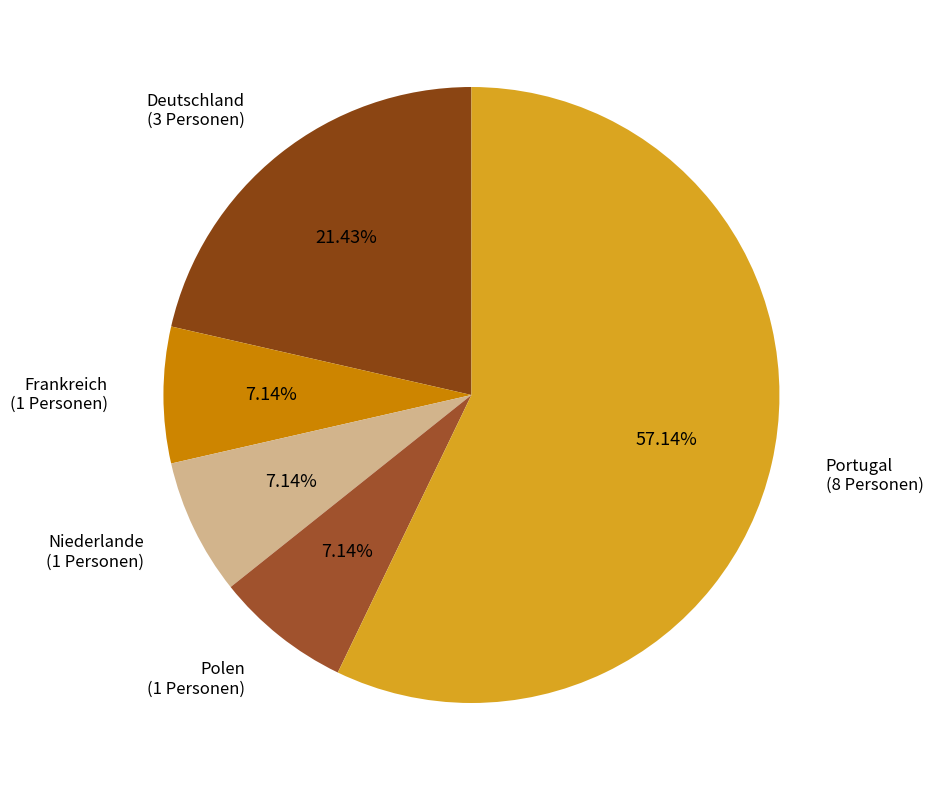

How much of the chart is everything except Portugal?

42.9%